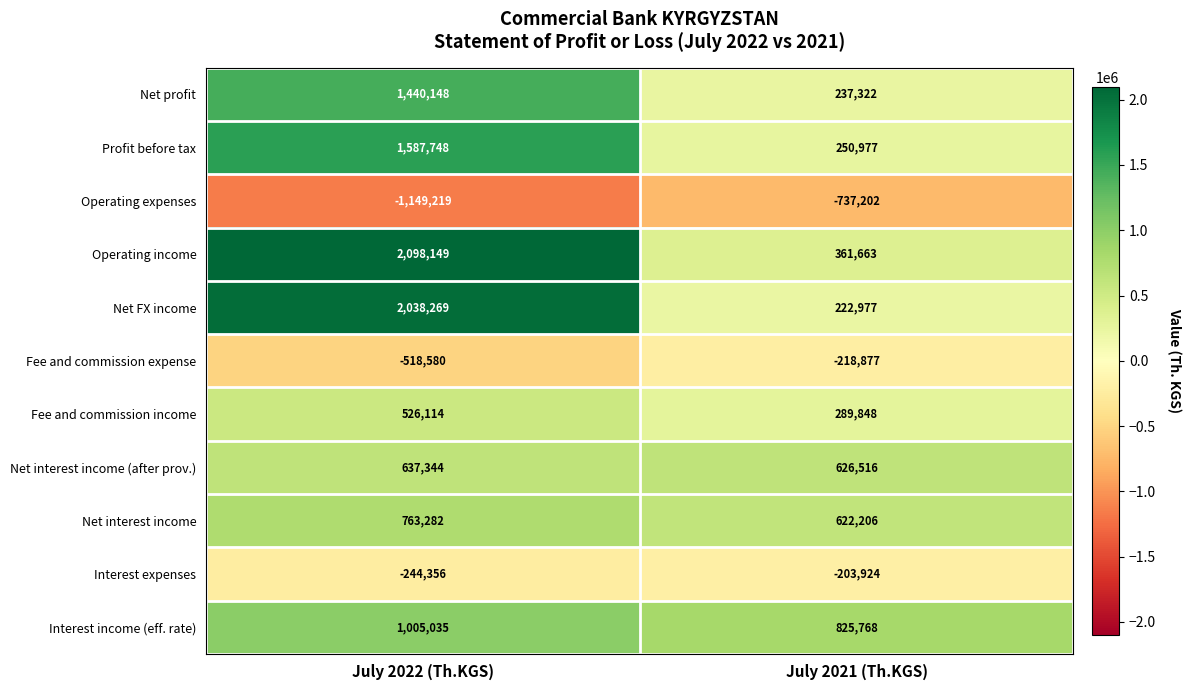

What value does the Operating expenses series have at July 2022 (Th.KGS), to the nearest 10?

-1149220